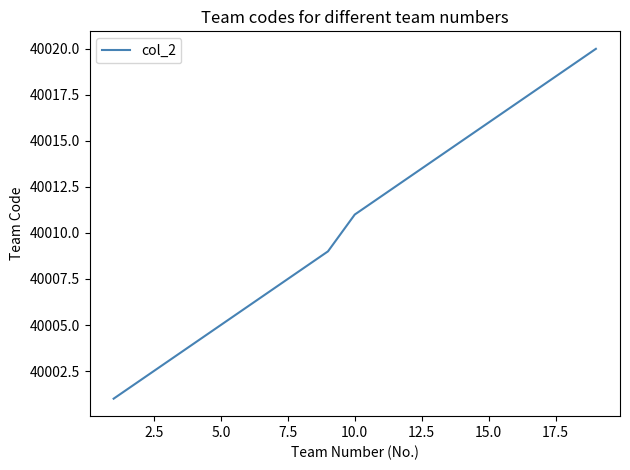

What is the smallest value displayed?

40001